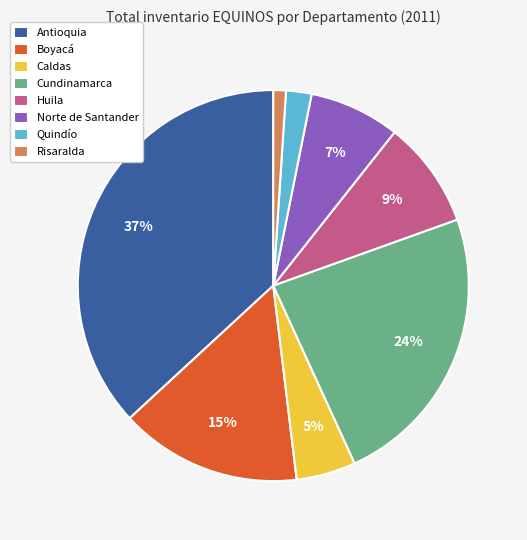

How many segments does this pie chart have?

8